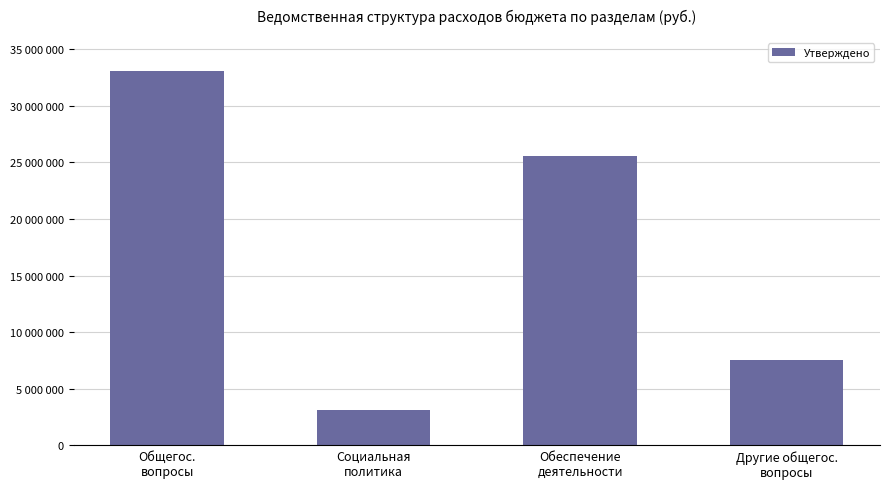

Reading right to left, list all the values displayed in this chart.

Другие общегос.
вопросы=7542443.9	Обеспечение
деятельности=25574103.6	Социальная
политика=3126480.0	Общегос.
вопросы=33116547.5